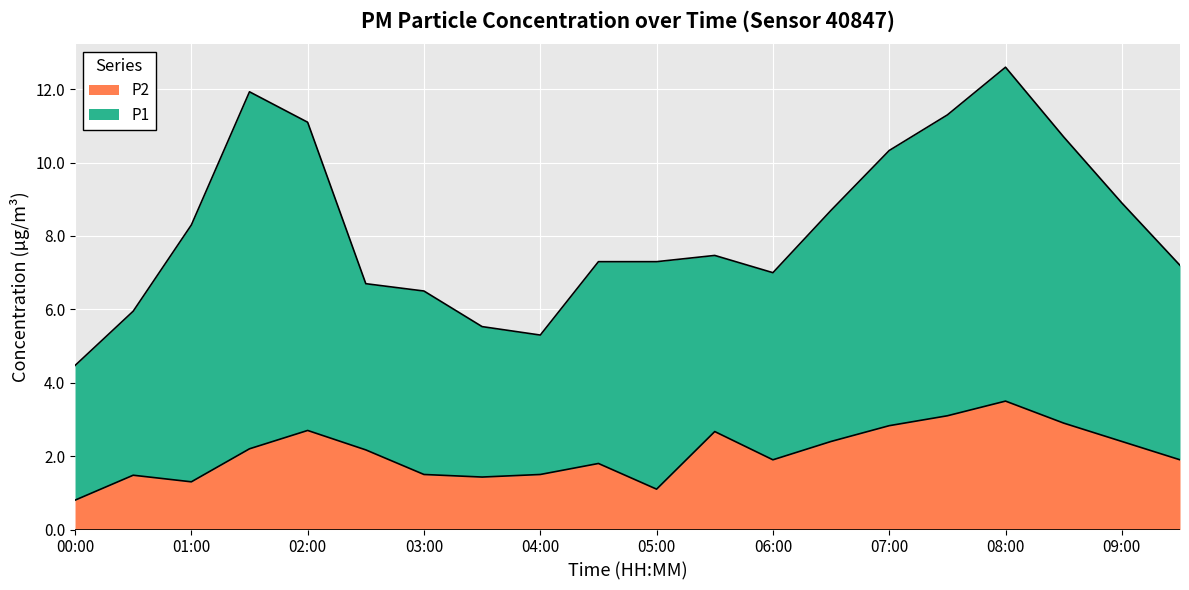

True or false: the data shows 2.8 at 07:00.

True